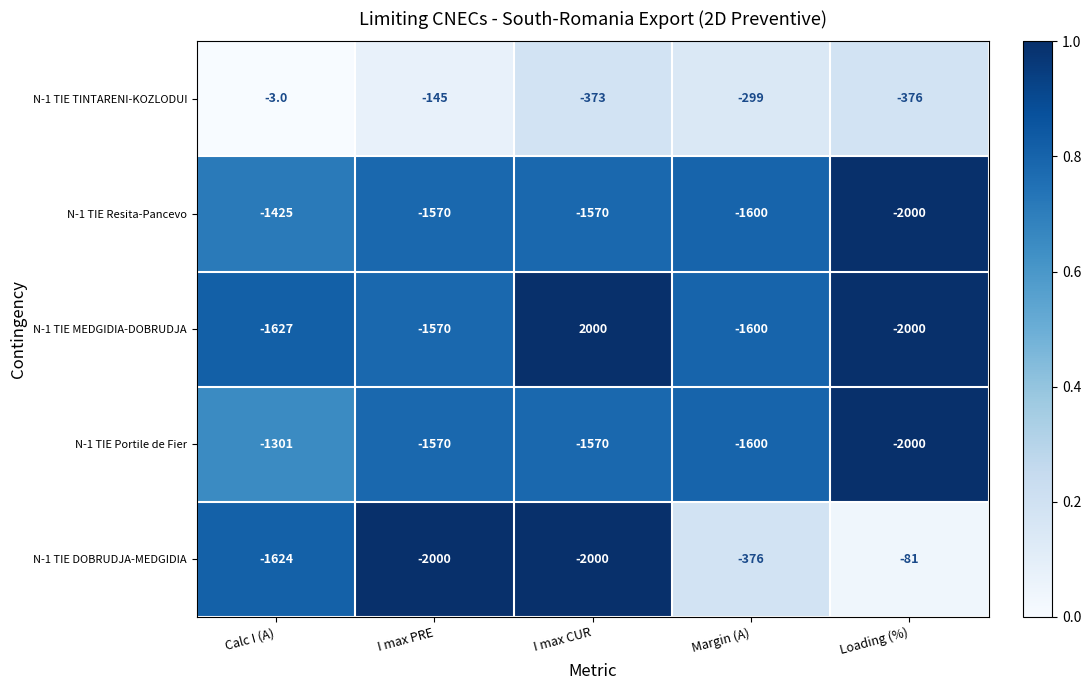

What is the sum of all N-1 TIE TINTARENI-KOZLODUI values?

-1196